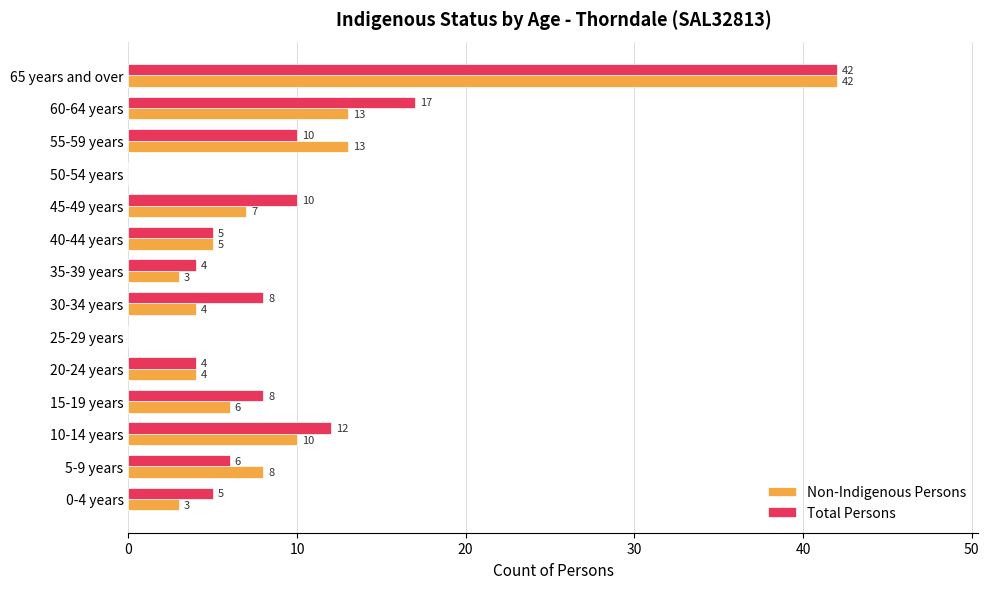

What are all the series names shown in the legend?

Non-Indigenous Persons, Total Persons